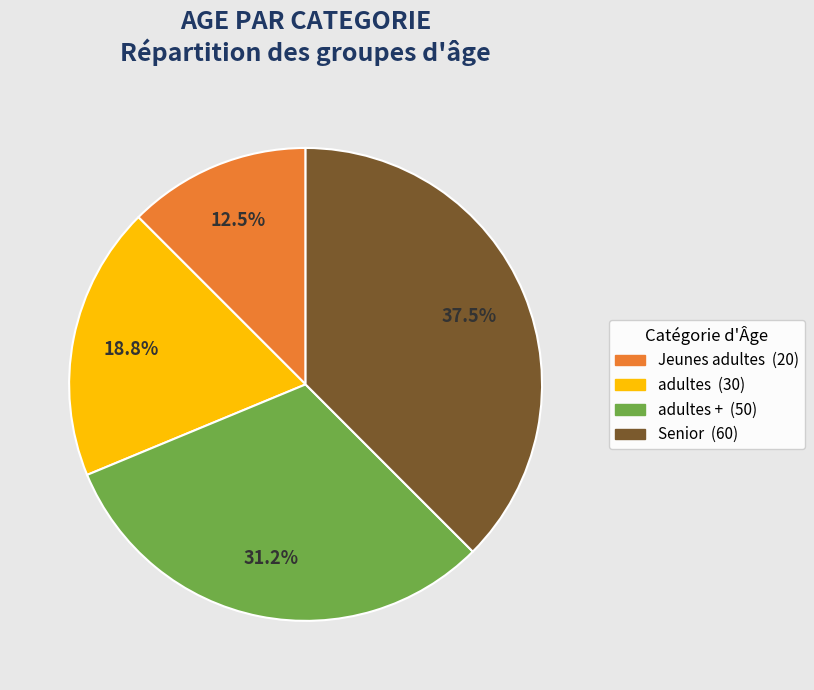

Is there any slice that represents more than half of the pie?

No